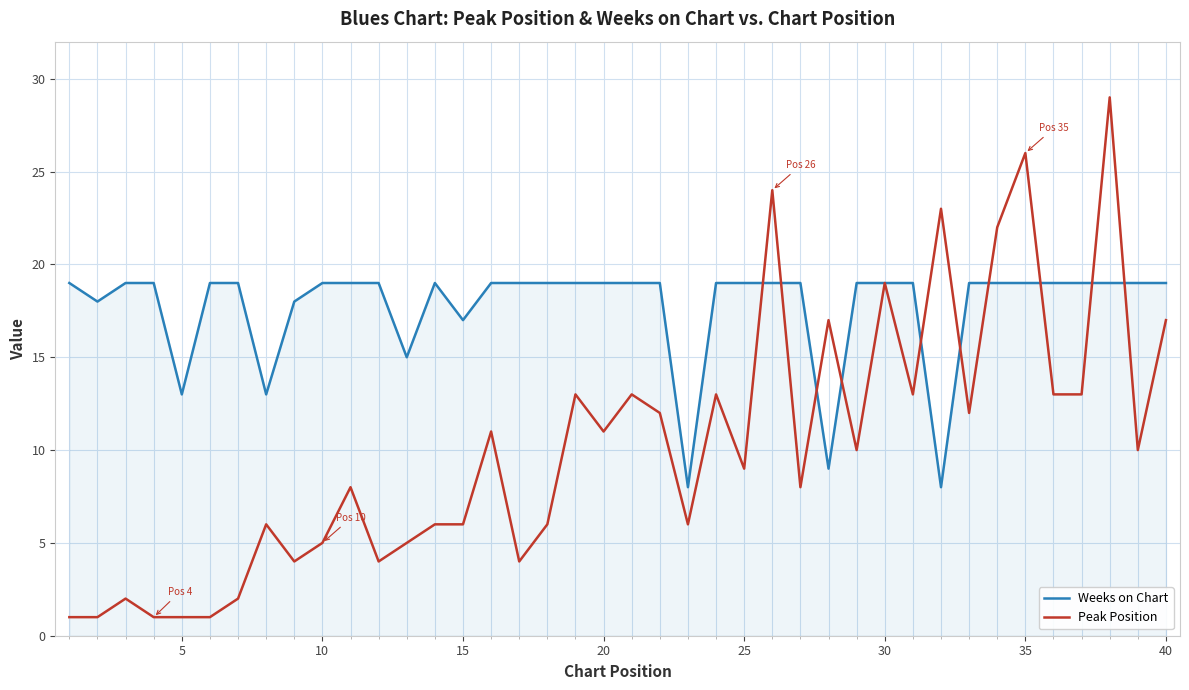

Which series has the largest total across all categories?

Weeks on Chart